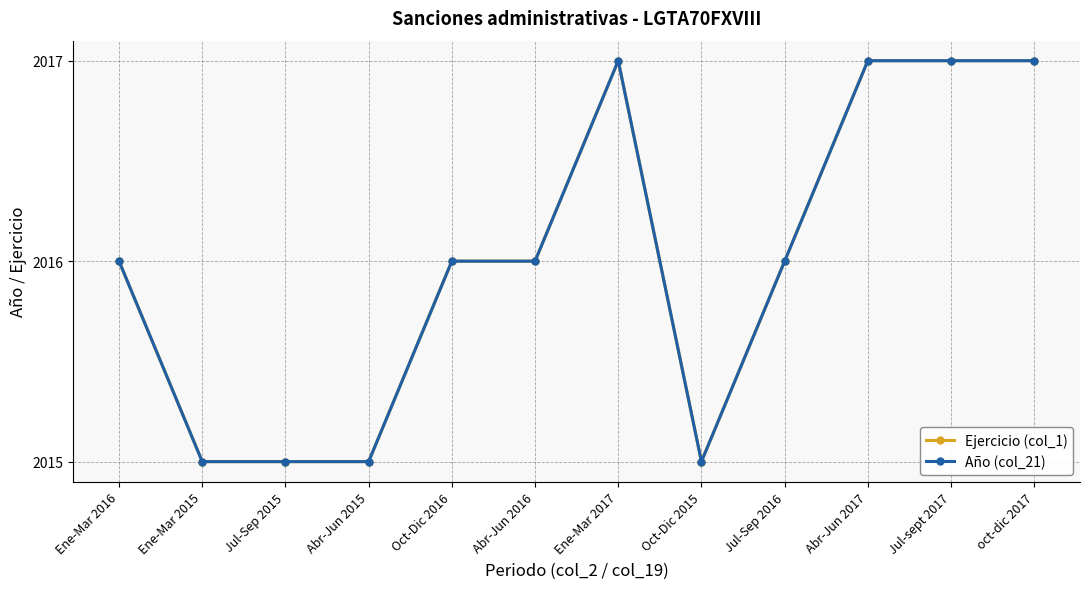

What is the difference between the second highest and minimum values in the Año (col_21) series?

2